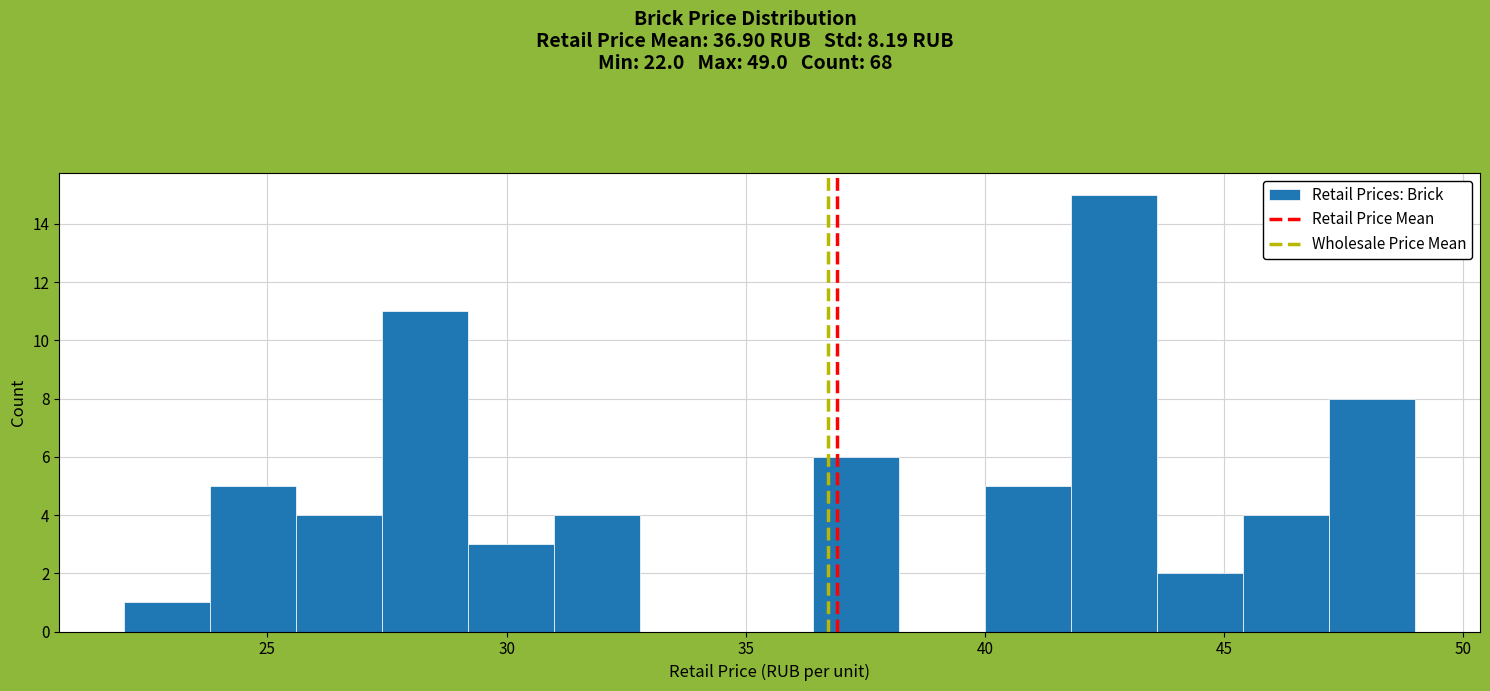

Read against the x-axis, roughly where is the centre of the tallest bar?

42.5